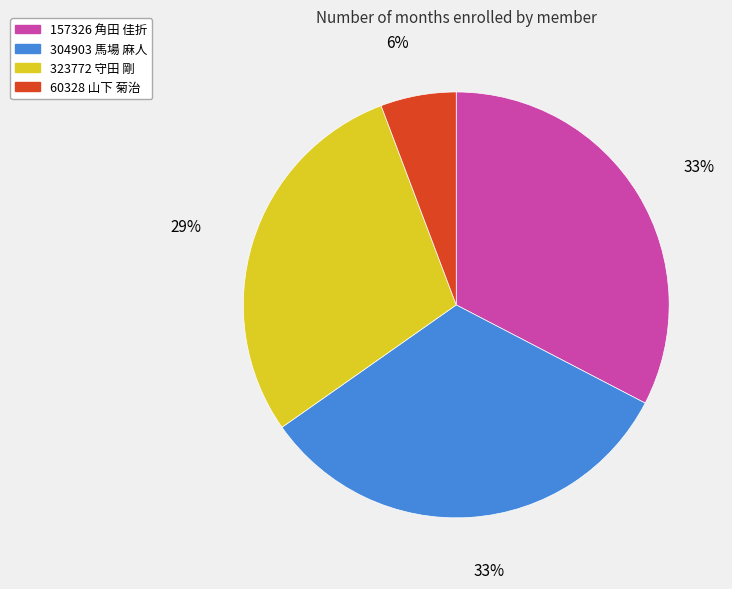

To the nearest percent, what percentage of the pie is 157326 角田 佳折?

33%